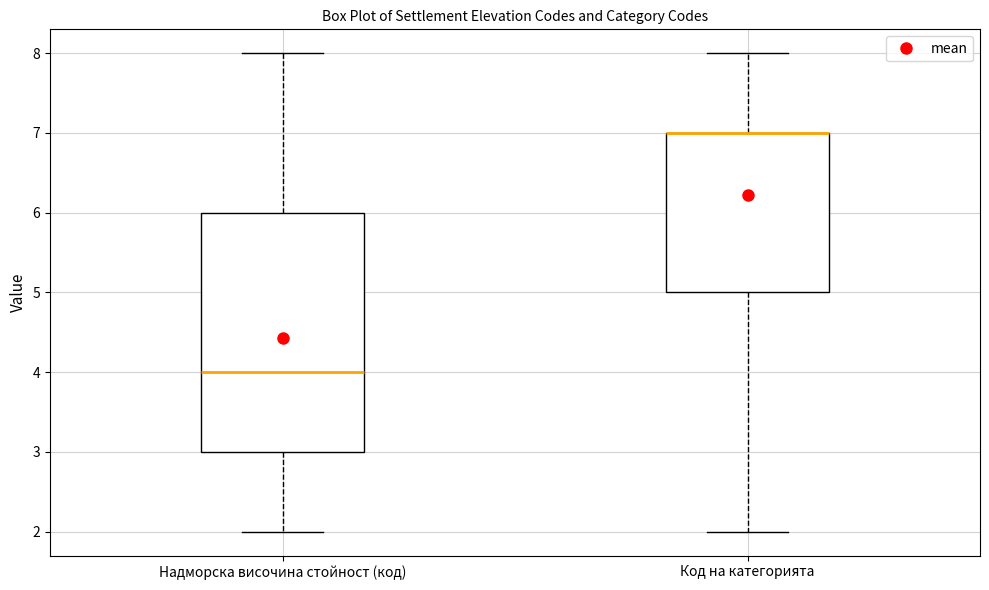

Reading left to right, read every box against the y-axis: the position of its median line, the range the box covers, and the ends of its whiskers. The values are not printed on the chart, so give them approximately, as read against the axis.

Надморска височина стойност (код): median 4, box 3 to 6, whiskers 2 to 8
Код на категорията: median 7 (drawn on the box's upper edge), box 5 to 7, whiskers 2 to 8